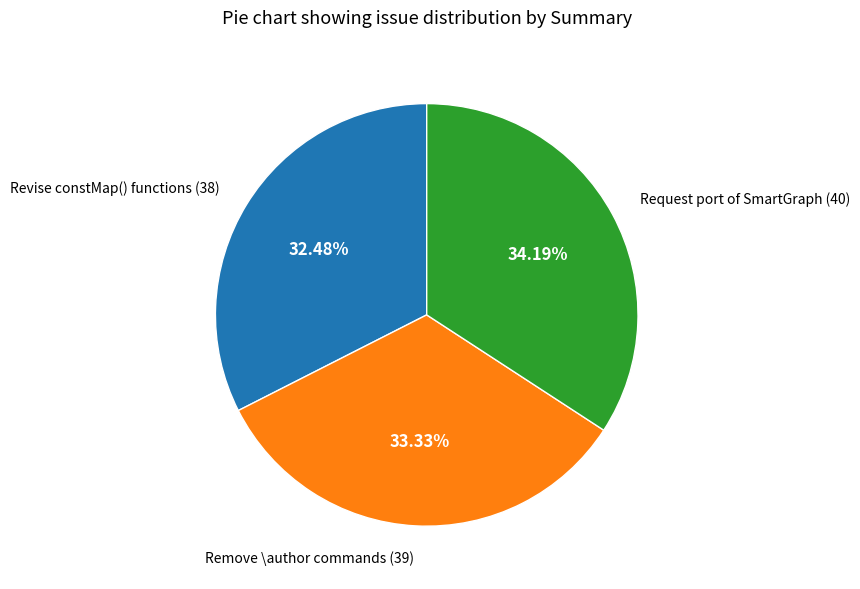

Is there a majority slice in this chart?

No